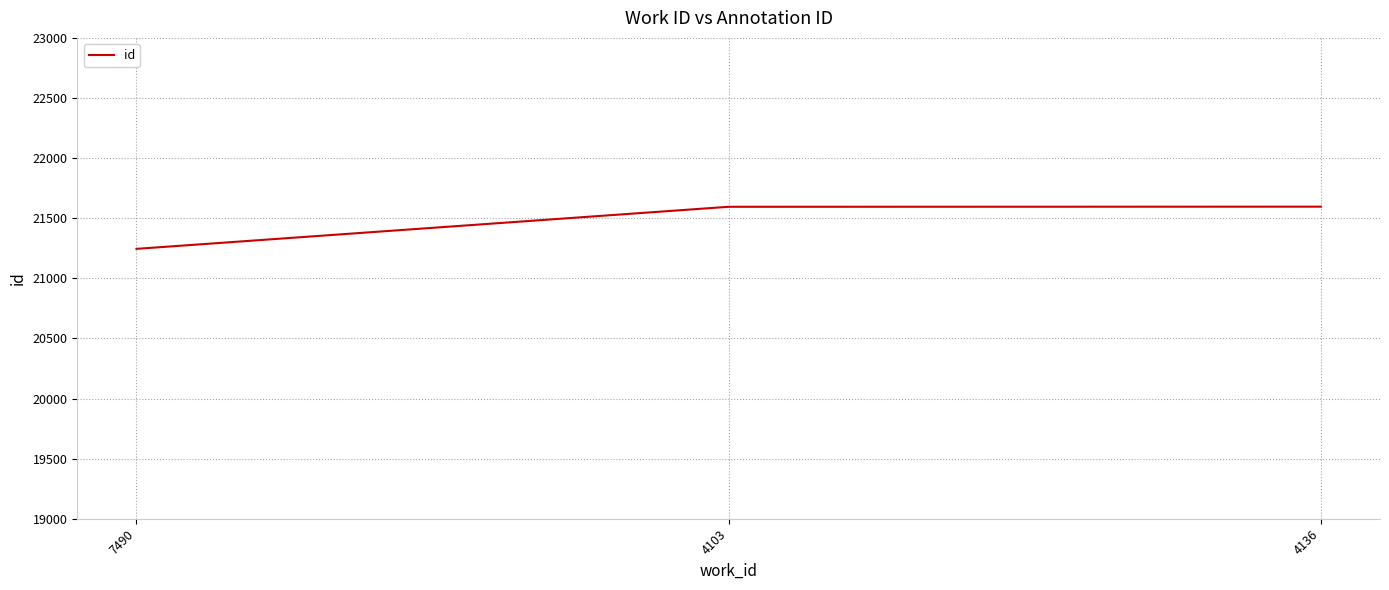

The value at 4103 is 21595. True or false?

True